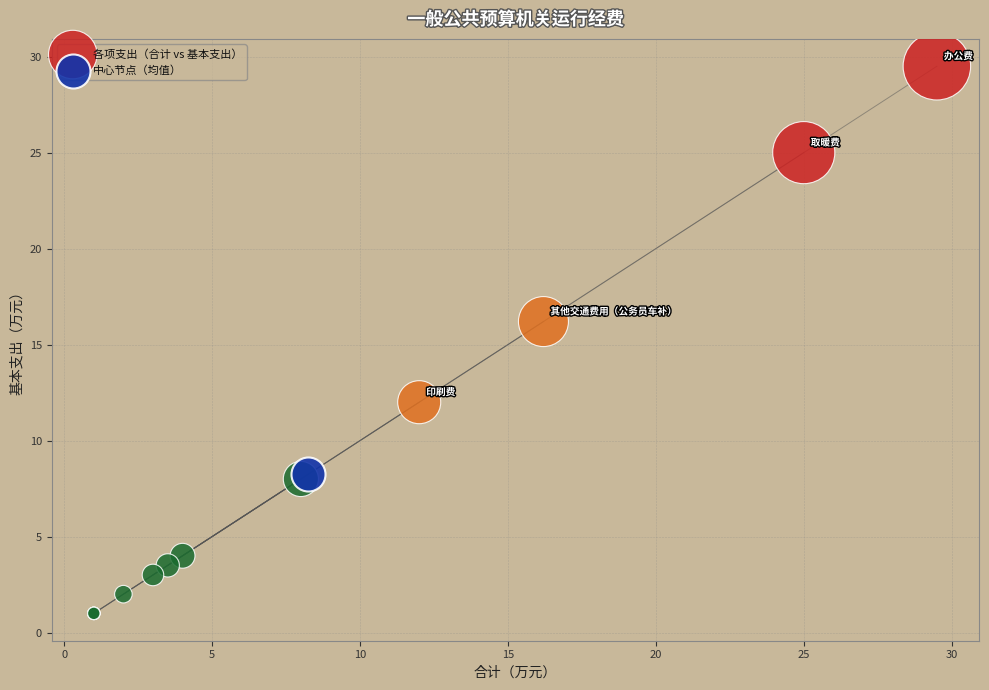

What are all the series names shown in the legend?

各项支出（合计 vs 基本支出）, 中心节点（均值）